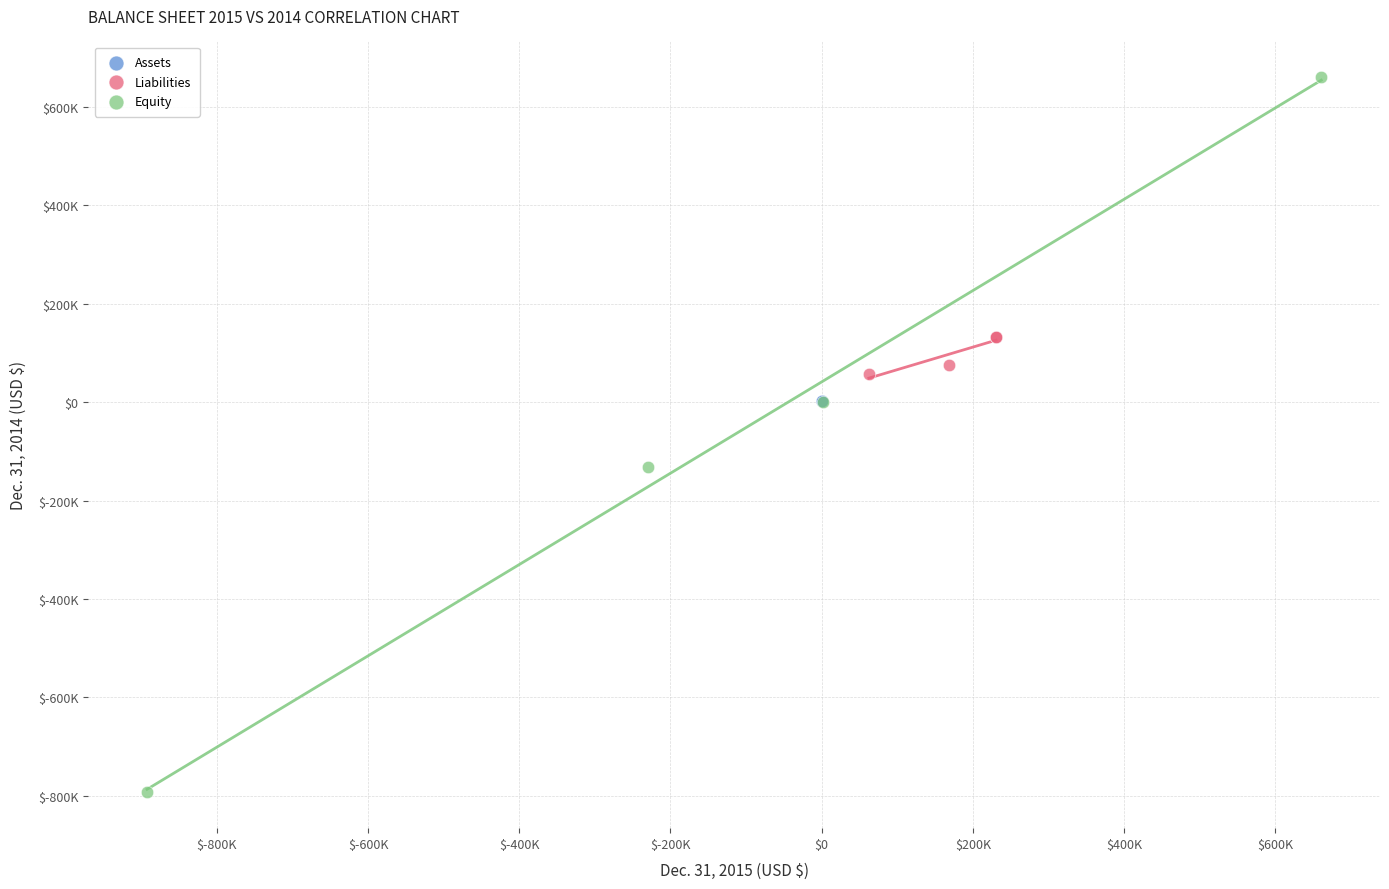

Which series contains the lowest Y value?

Equity